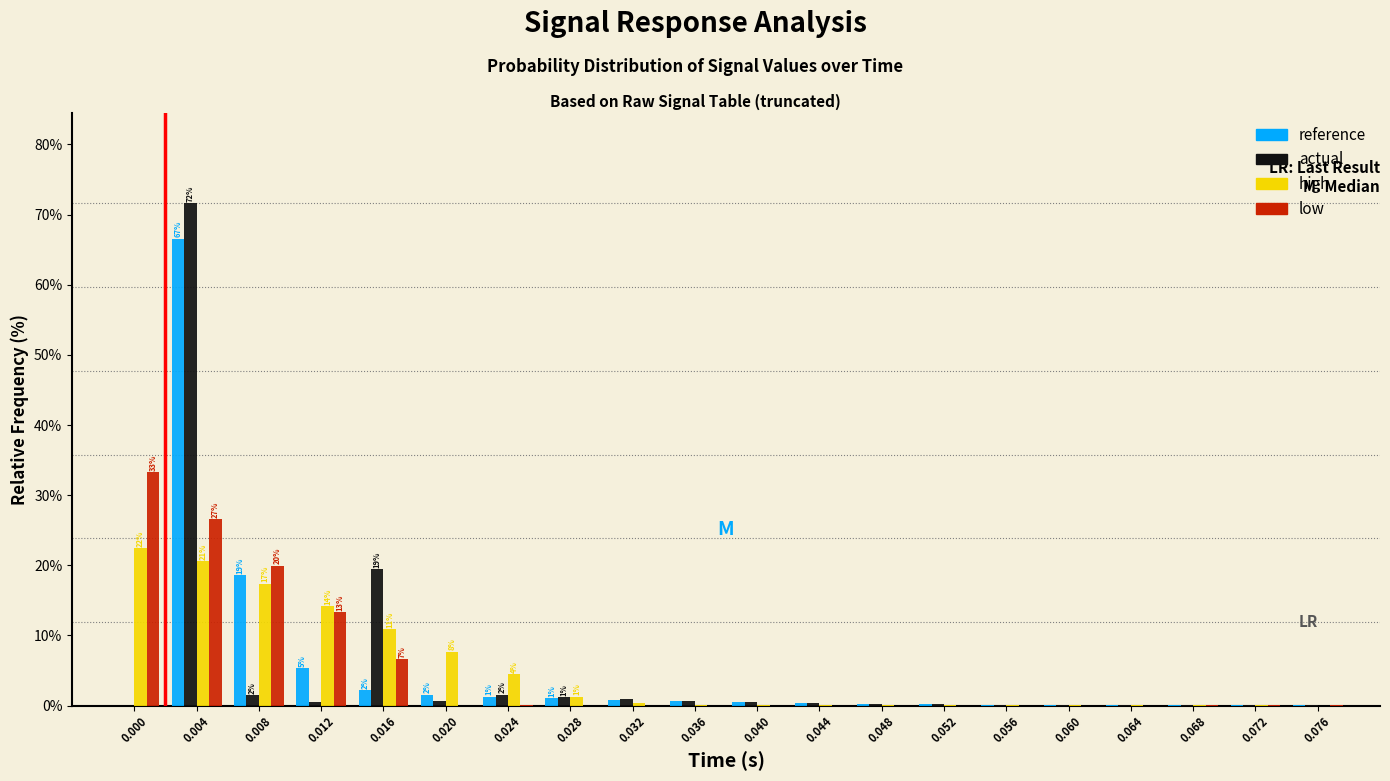

What is the sum of all low values?

100.0